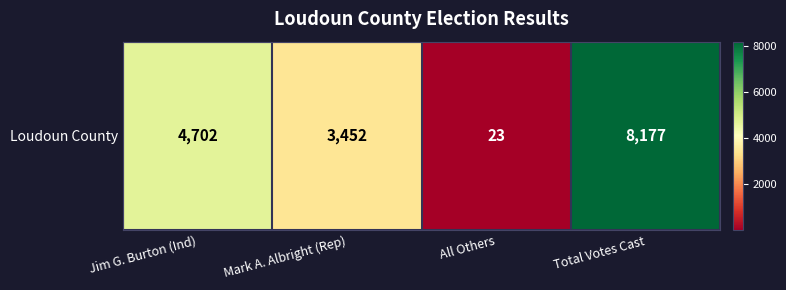

True or false: the data shows 3032 at Jim G. Burton (Ind).

False